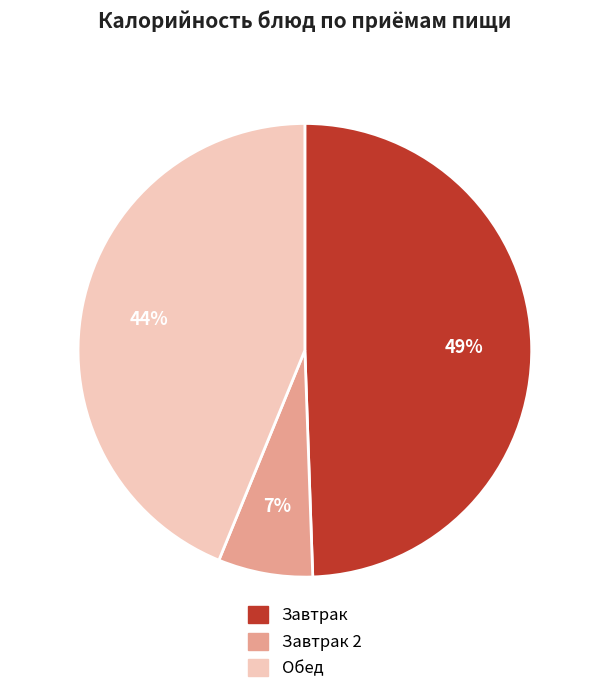

To the nearest percent, what percentage of the pie is Завтрак?

49%